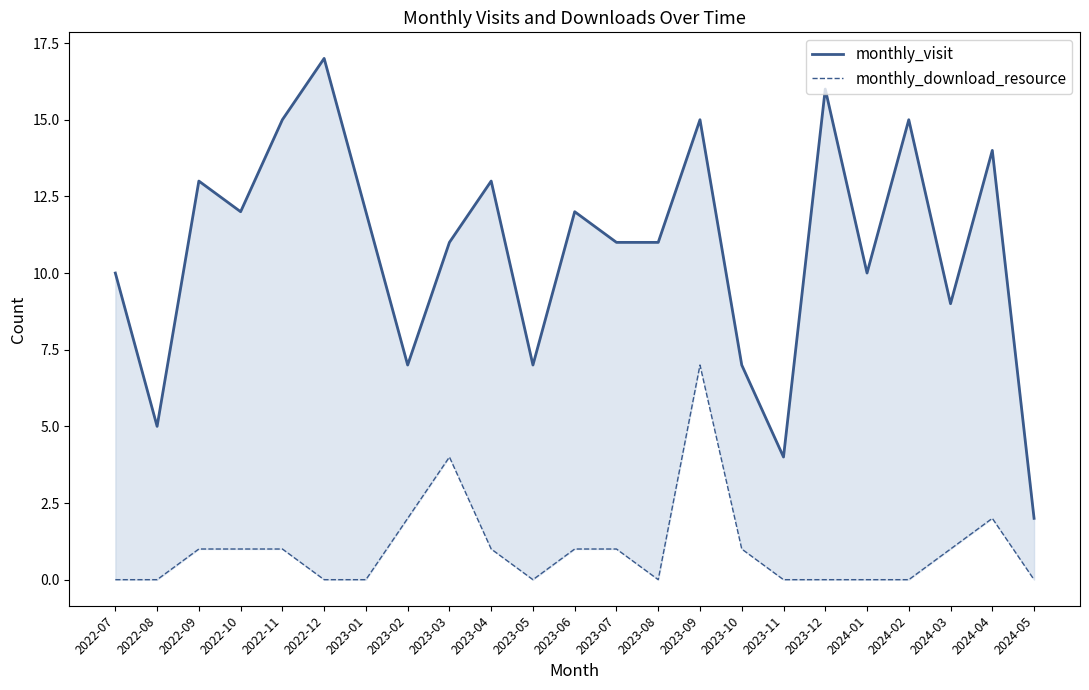

What is the label of the 17th point from the right?

2023-01